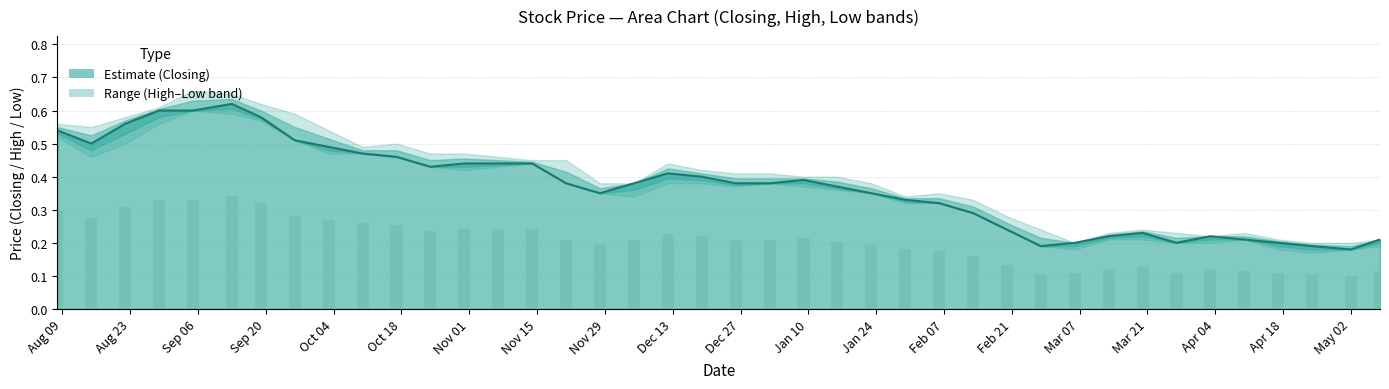

What is the difference between the maximum and minimum values in the Closing series?

0.4